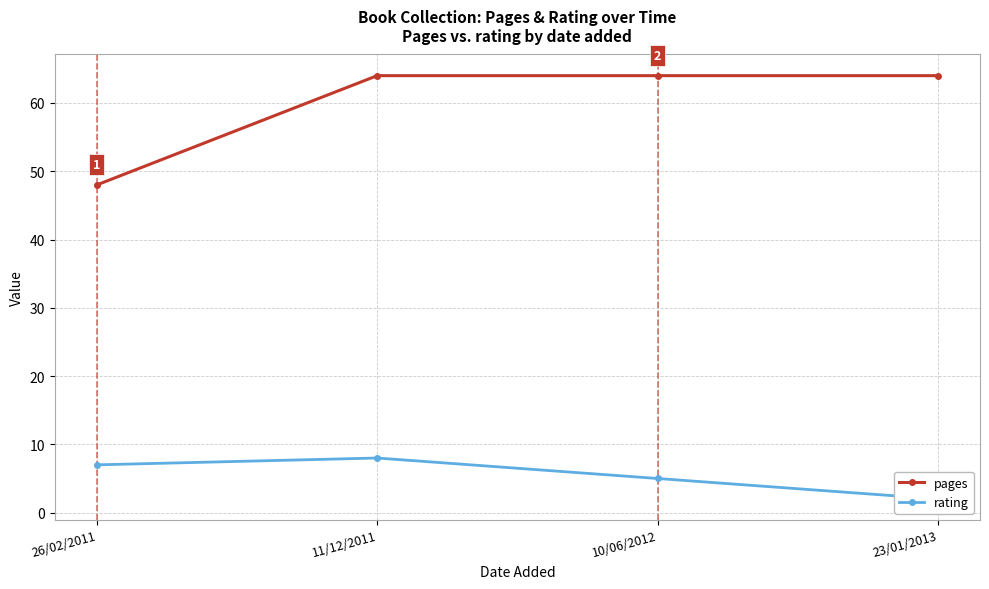

Reading left to right, what are all the values shown in this chart?

pages: 26/02/2011=48	11/12/2011=64	10/06/2012=64	23/01/2013=64
rating: 26/02/2011=7	11/12/2011=8	10/06/2012=5	23/01/2013=2